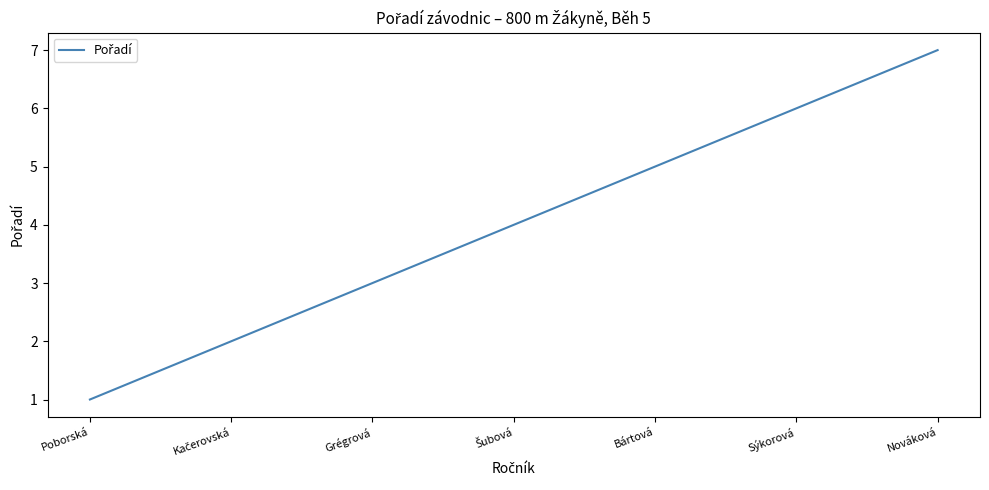

True or false: the data has more than 0 interior local peaks.

False